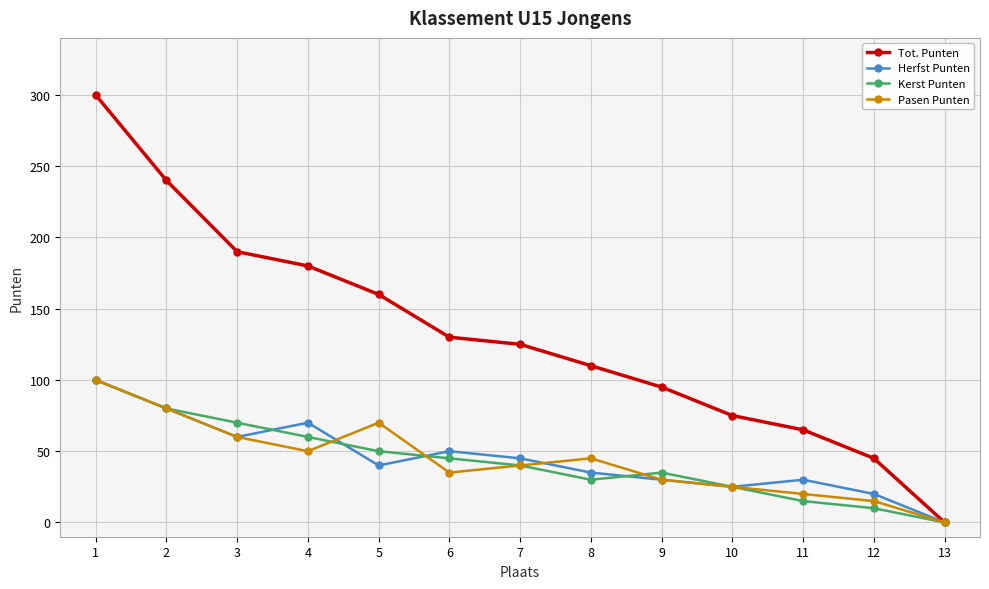

Which series has the largest range (max minus min)?

Tot. Punten